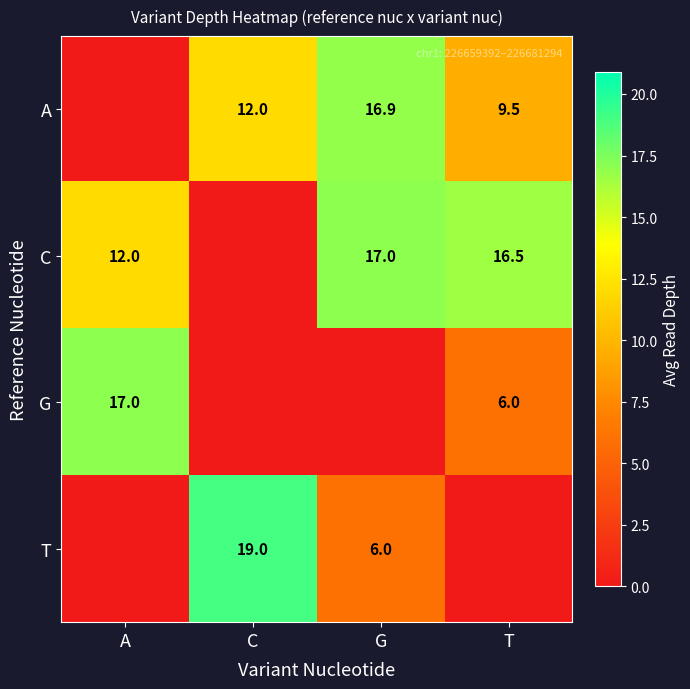

Between A and G, which is larger?

G